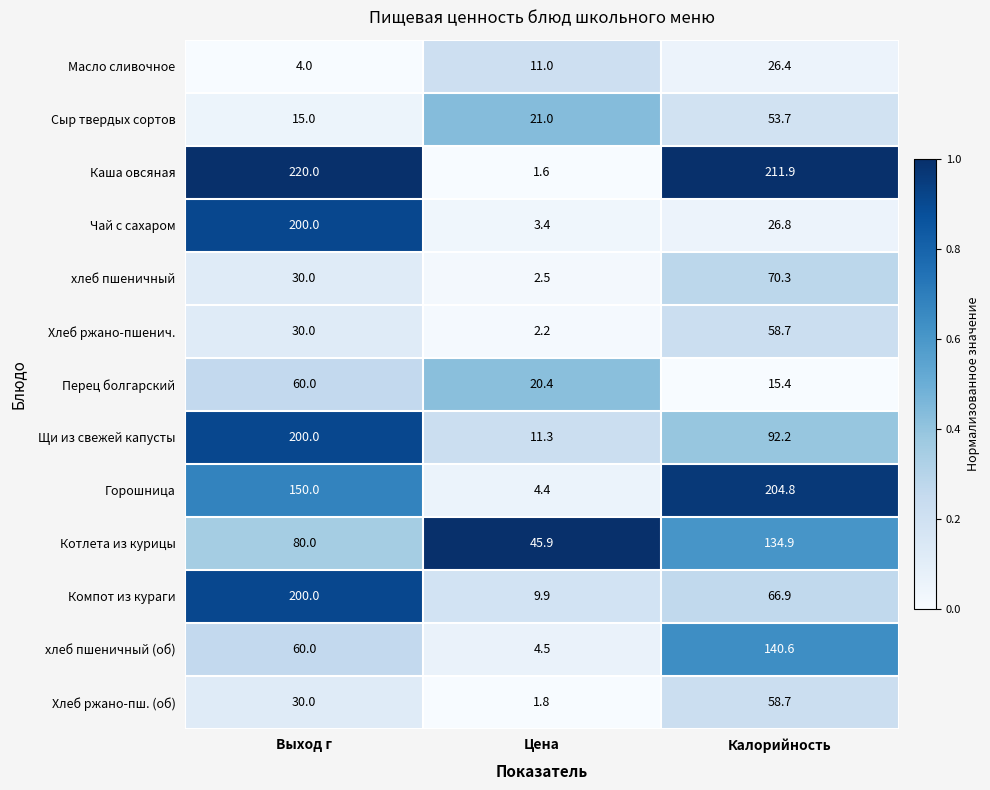

How many distinct data groups are displayed?

13